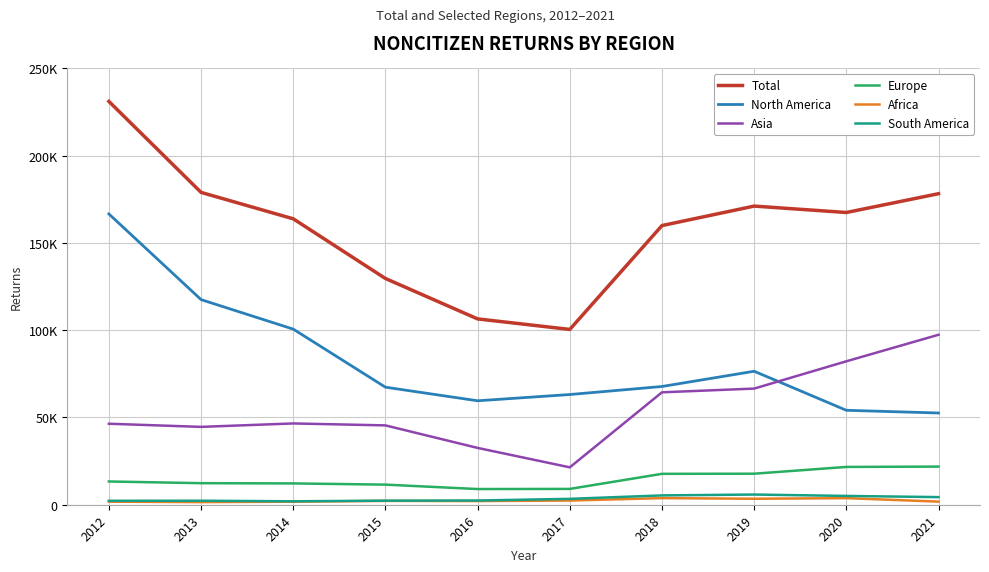

Does the chart have visible grid lines?

Yes